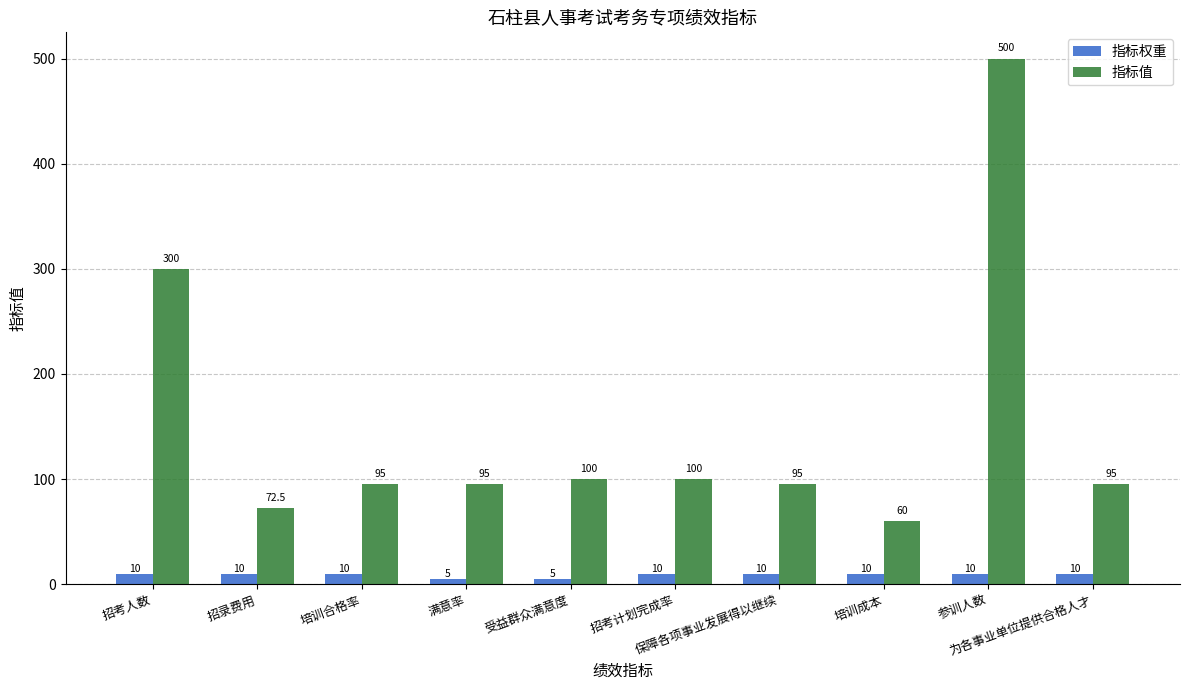

Is it true that 指标值 equals 34.3 at 招录费用?

False